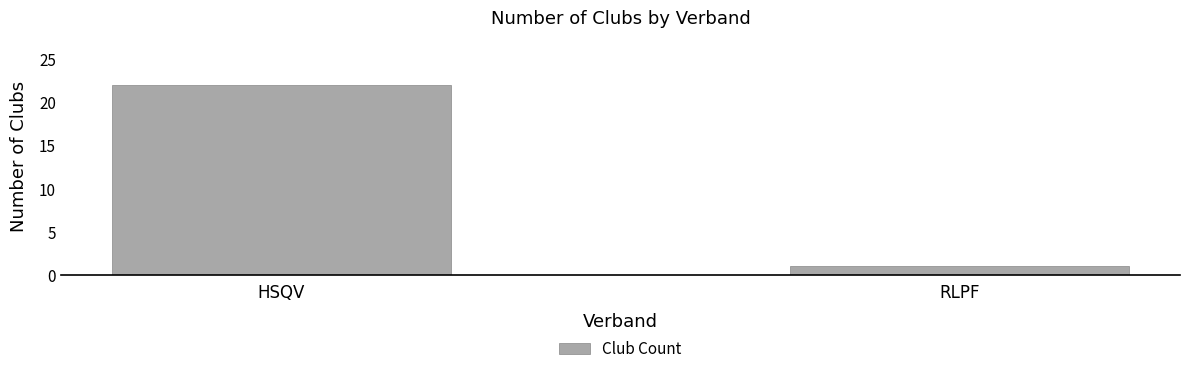

How many values are below 22?

1